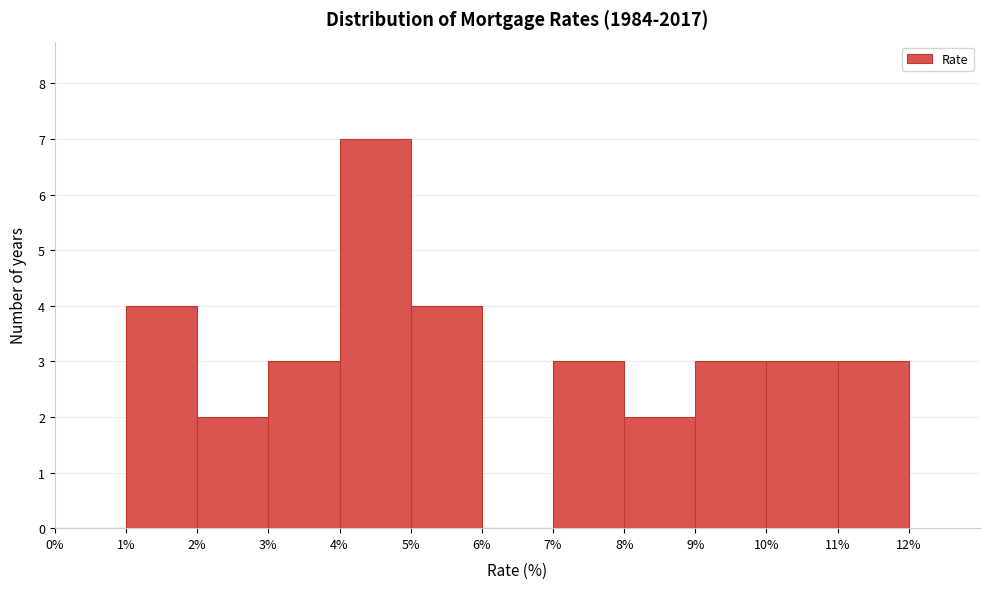

Reading left to right, list every bar in this chart as the range it spans on the x-axis followed by its height. The values are not printed on the chart, so give them approximately, as read against the axis.

0% to 1%: 0
1% to 2%: 4
2% to 3%: 2
3% to 4%: 3
4% to 5%: 7
5% to 6%: 4
6% to 7%: 0
7% to 8%: 3
8% to 9%: 2
9% to 10%: 3
10% to 11%: 3
11% to 12%: 3